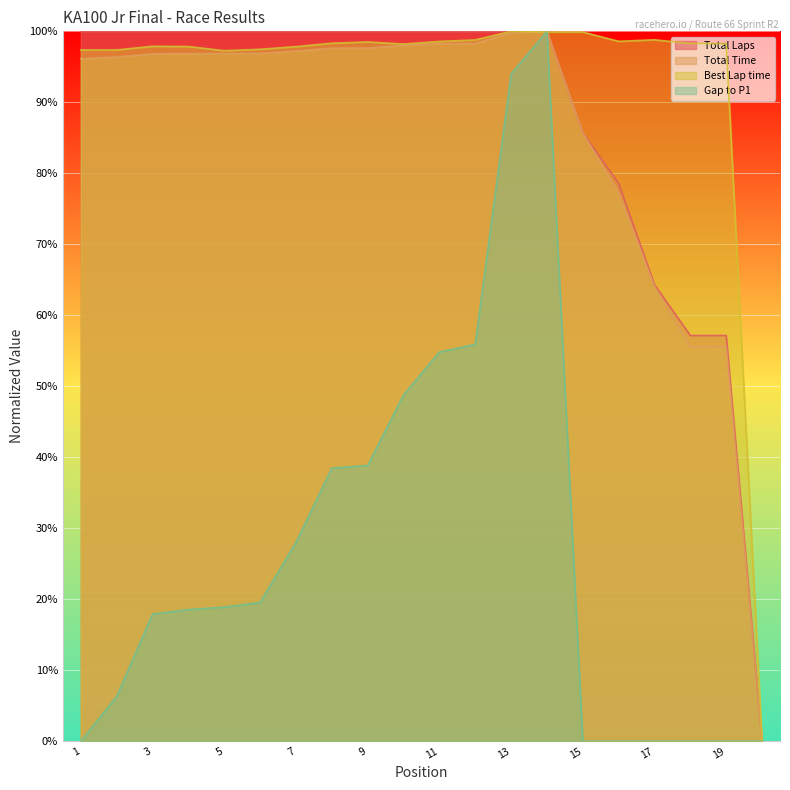

At which category is the sum across all series the highest?

Cami Fister